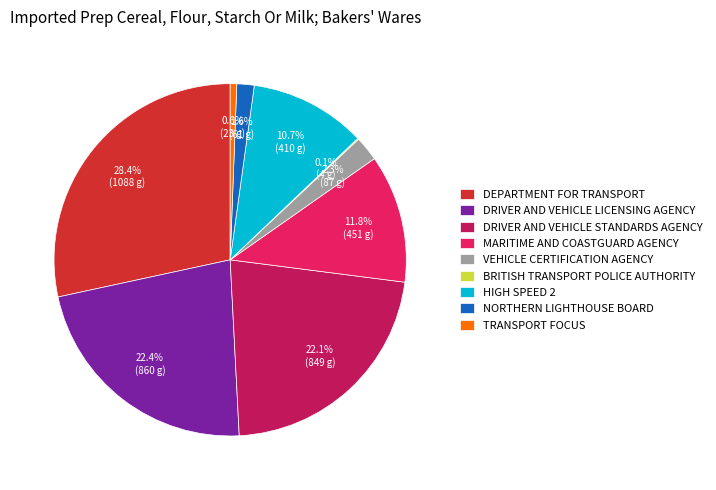

Between HIGH SPEED 2 and TRANSPORT FOCUS, which is larger?

HIGH SPEED 2